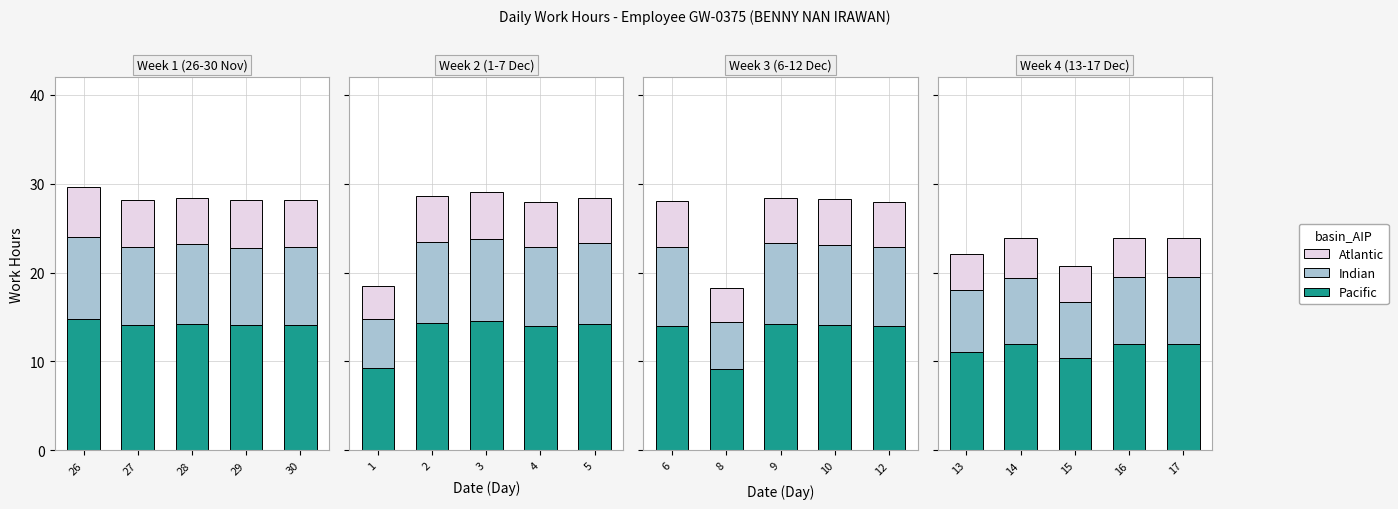

Rank the series at 15 from lowest to highest value.

Atlantic, Indian, Pacific